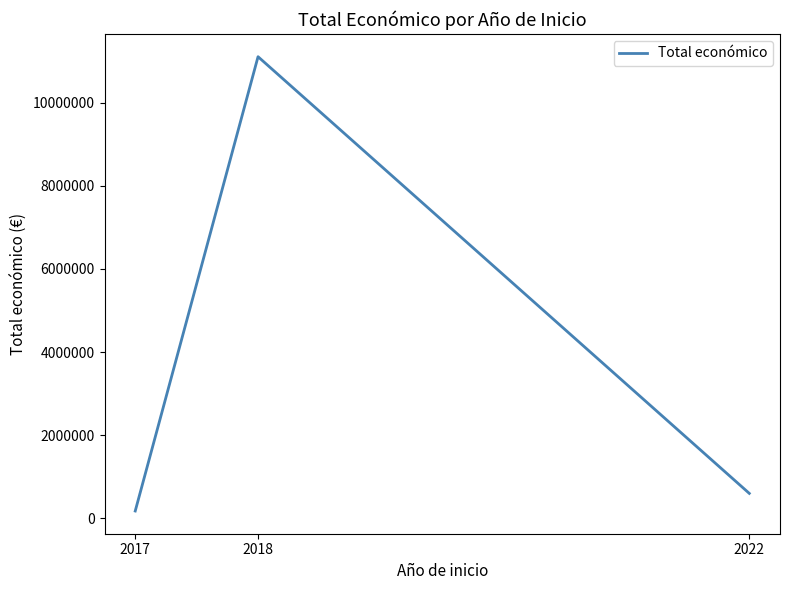

How many values are below 596368?

1